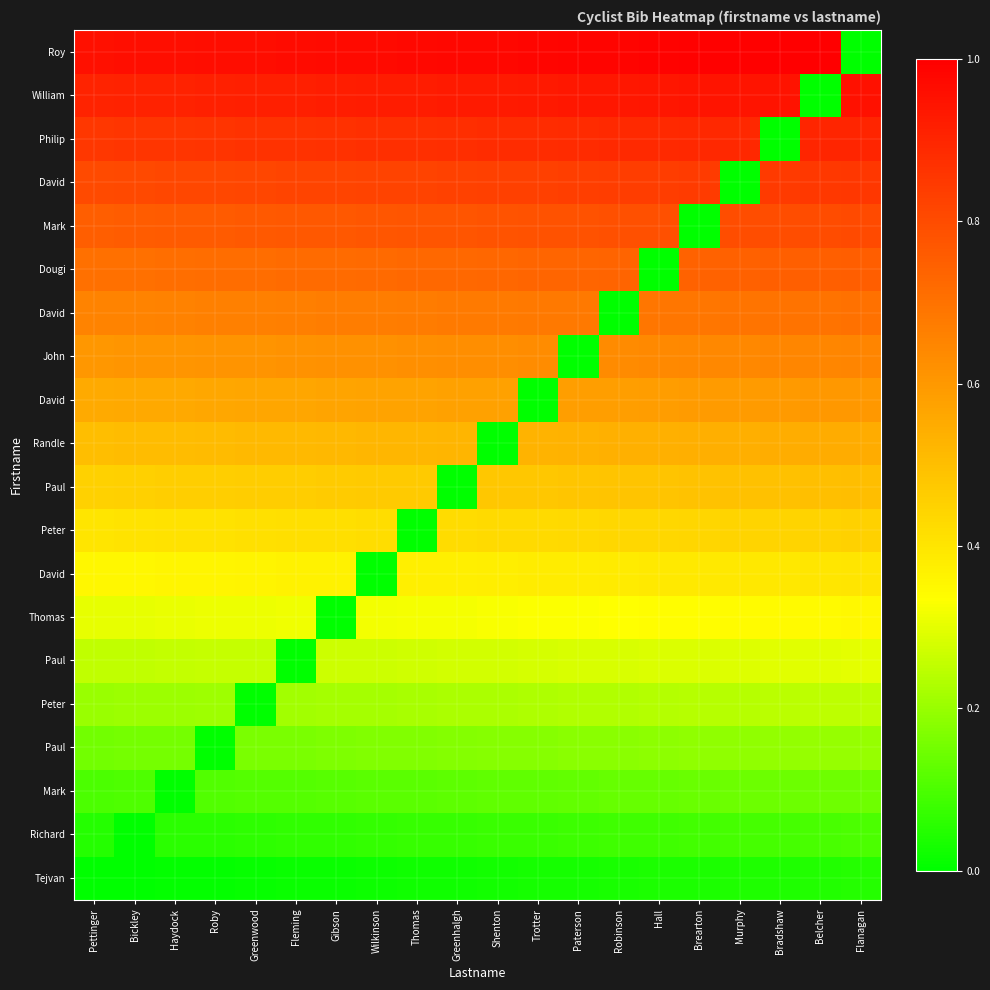

Which has a higher value, Haydock or Pettinger?

Haydock